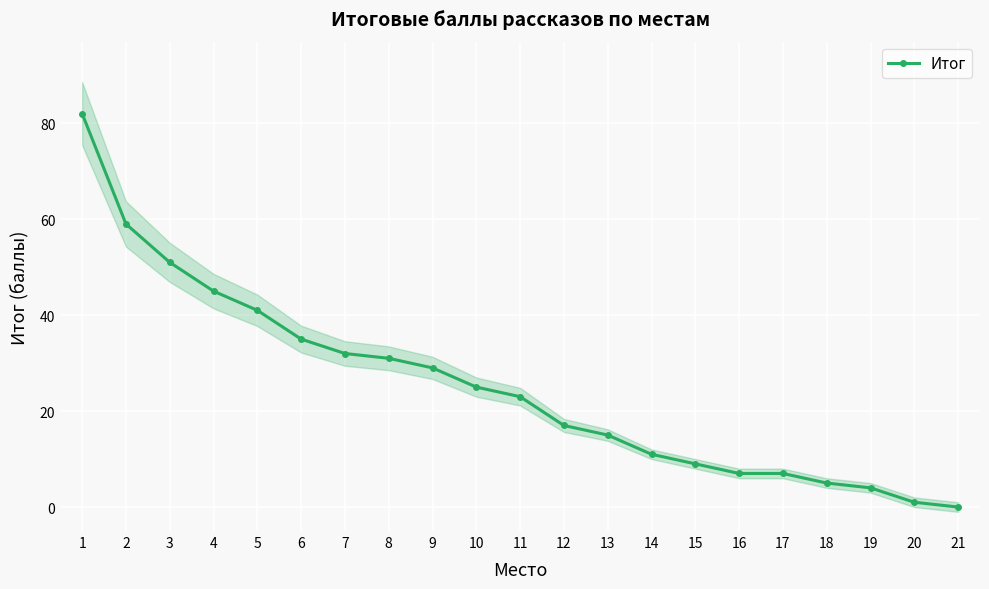

Reading left to right, what are all the values shown in this chart?

82	59	51	45	41	35	32	31	29	25	23	17	15	11	9	7	7	5	4	1	0